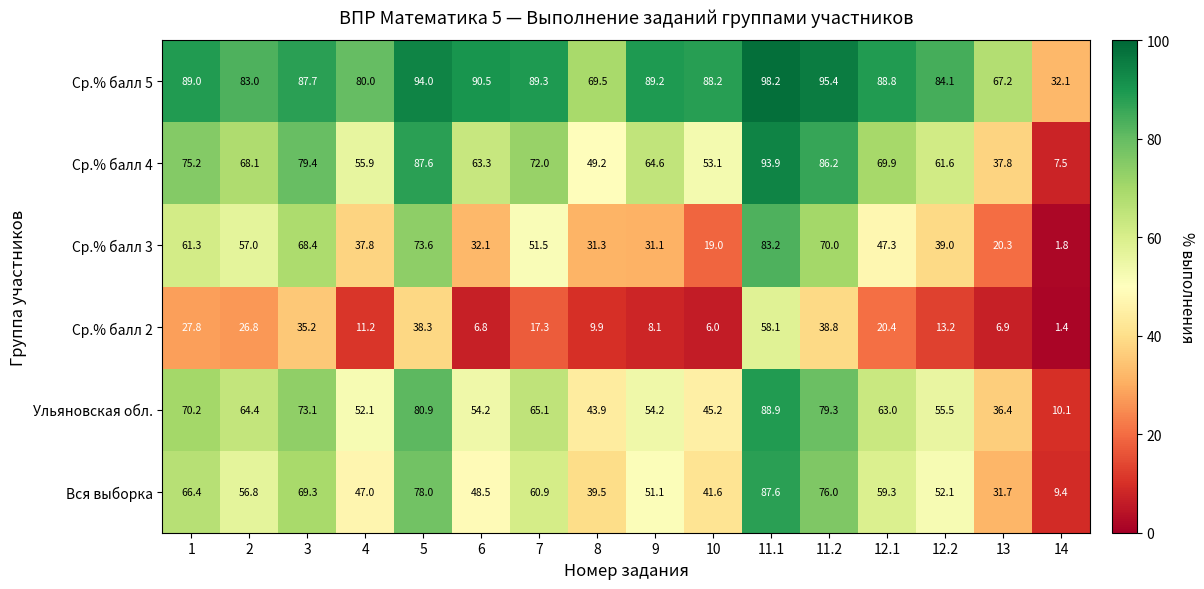

The value of Ср.% балл 3 at 12.2 is 39.0. True or false?

True